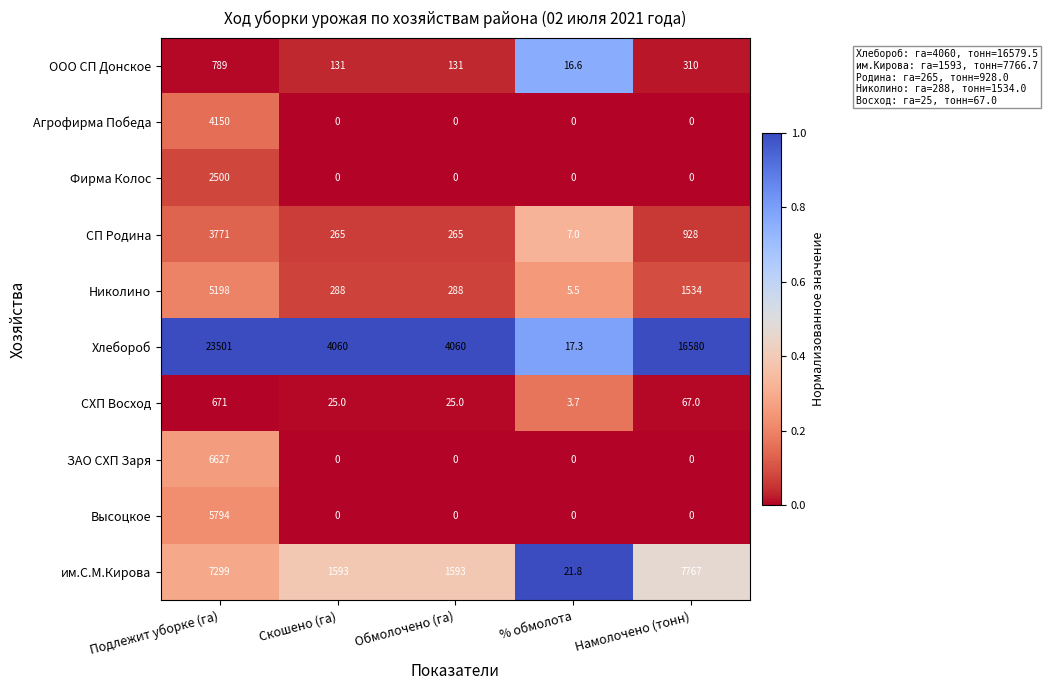

Count the number of categories in the chart.

5